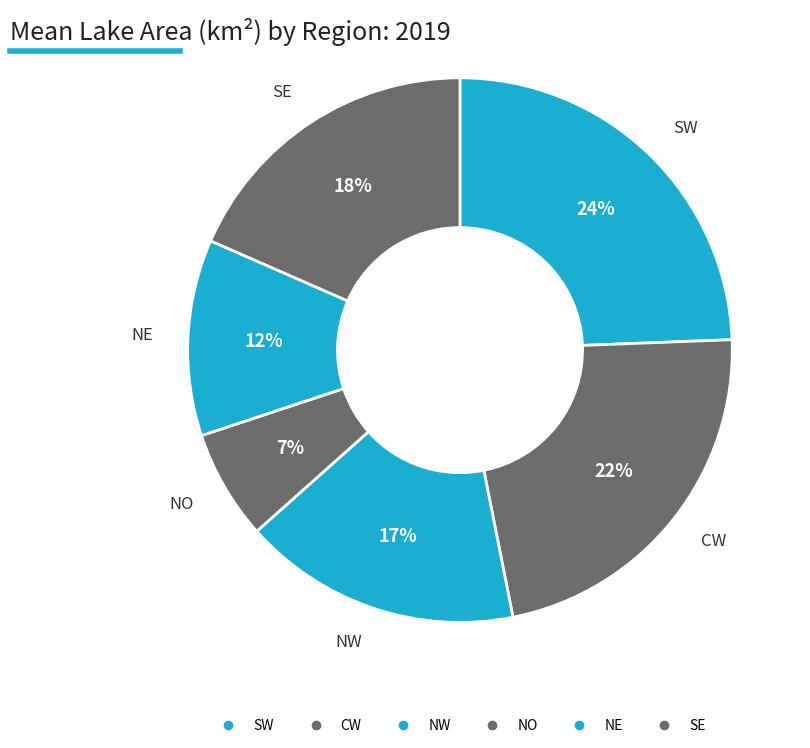

Which category has the smallest portion of the pie?

NO